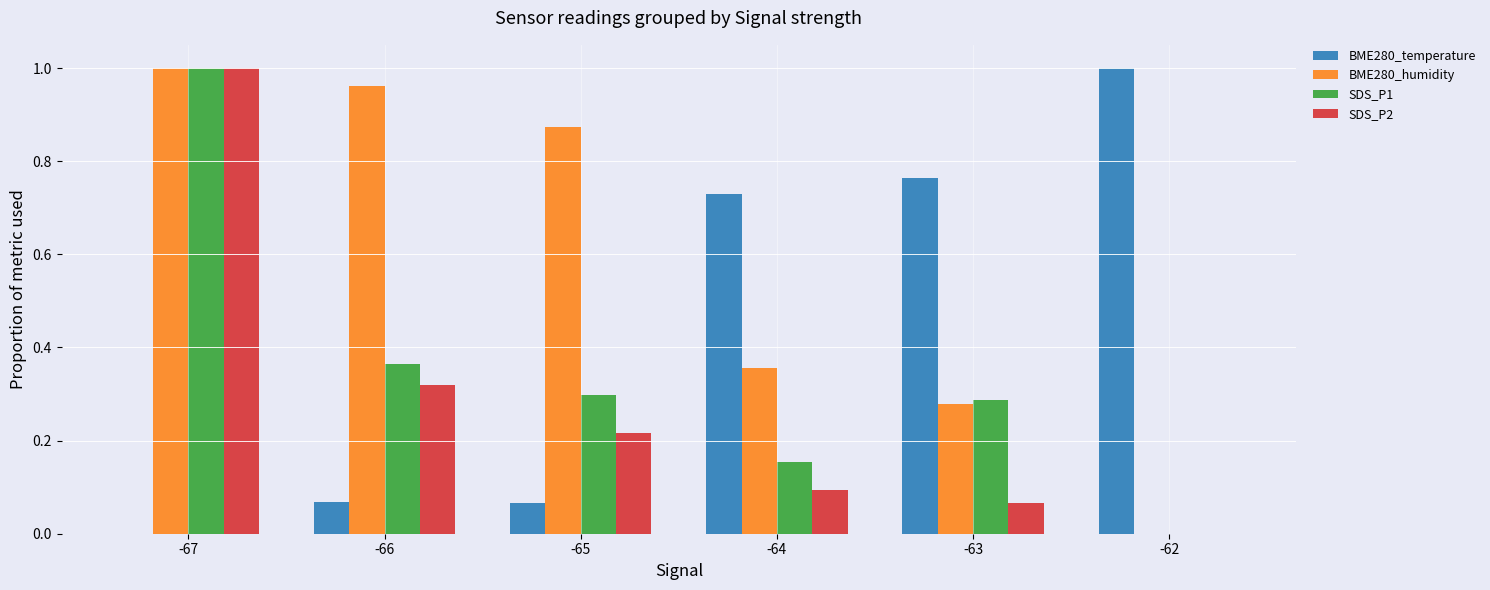

Which series changed the most between -64 and -62?

BME280_humidity